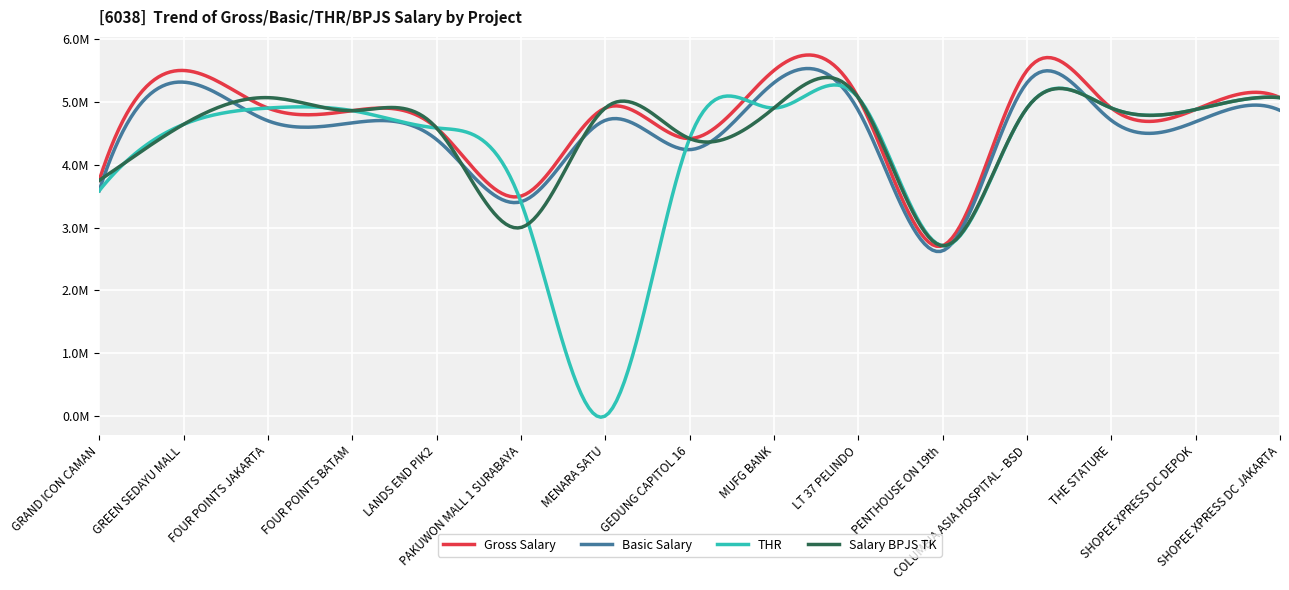

Is this an area chart (filled region under the line)?

No